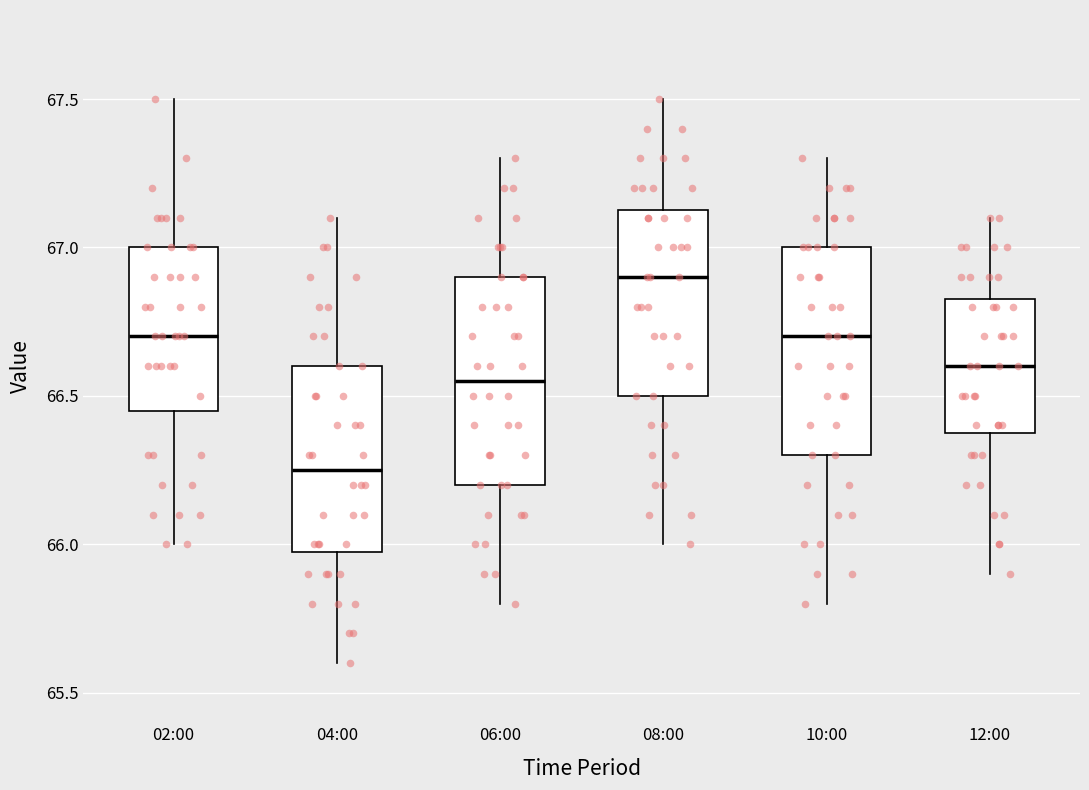

Where does the median line of the box for 12:00 sit on the y-axis? The values are not printed on the chart, so give them approximately, as read against the axis.

66.60